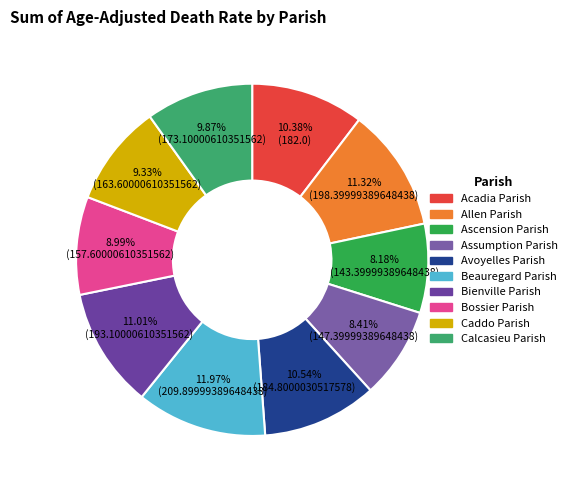

To the nearest percent, what is the combined percentage of Calcasieu Parish and Avoyelles Parish?

20%